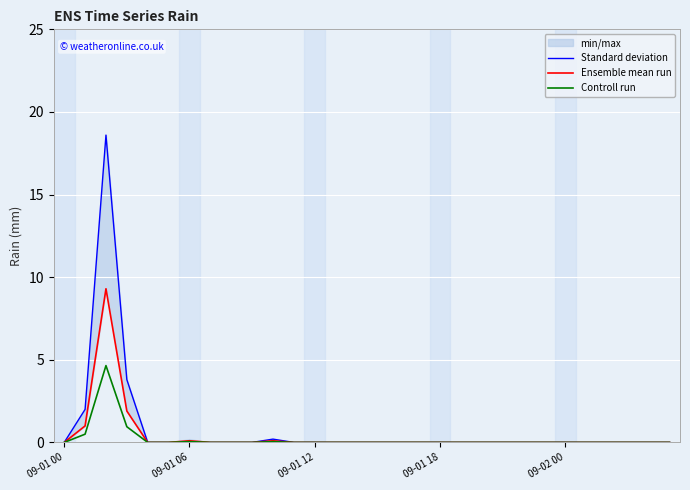

At how many categories does at least one series exceed 1?

3